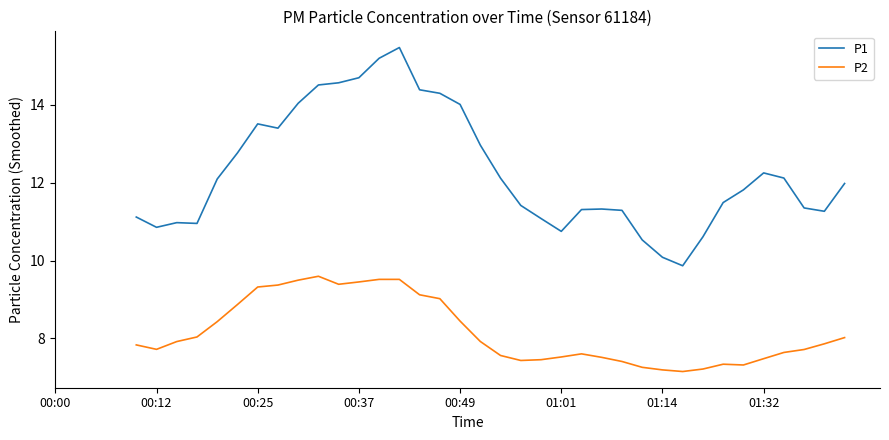

Which series has the largest range (max minus min)?

P1